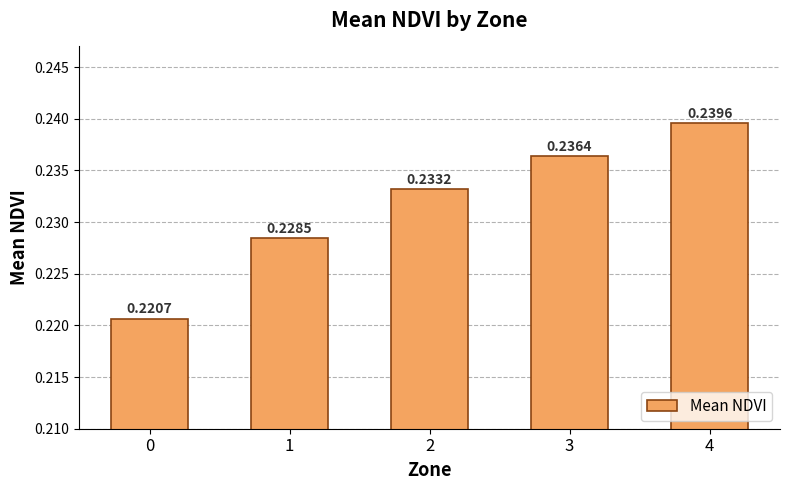

Are the bars grouped side by side (vs. stacked)?

No